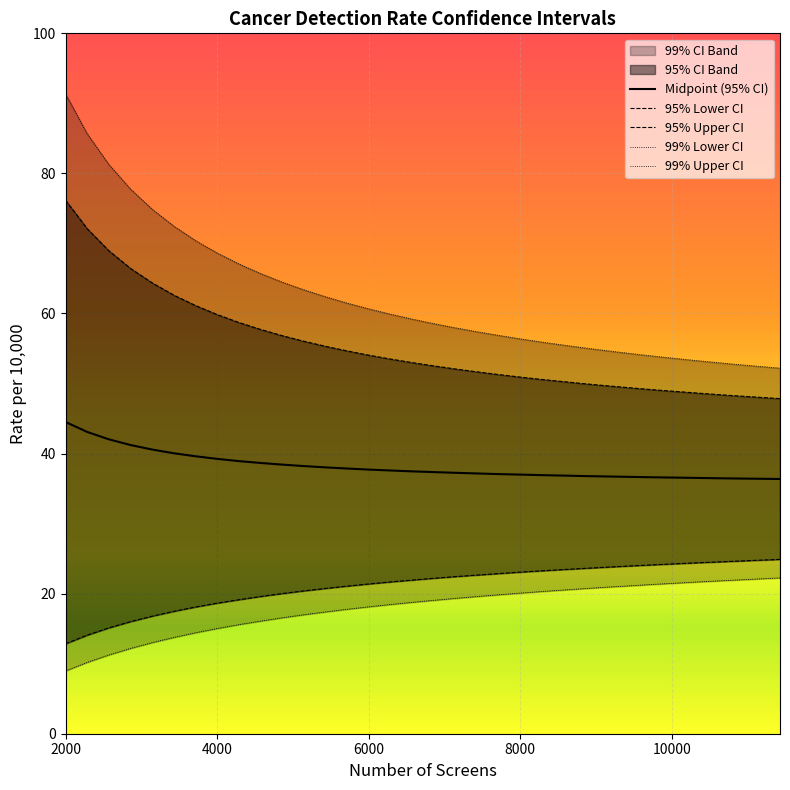

At how many categories does at least one series exceed 81?

3